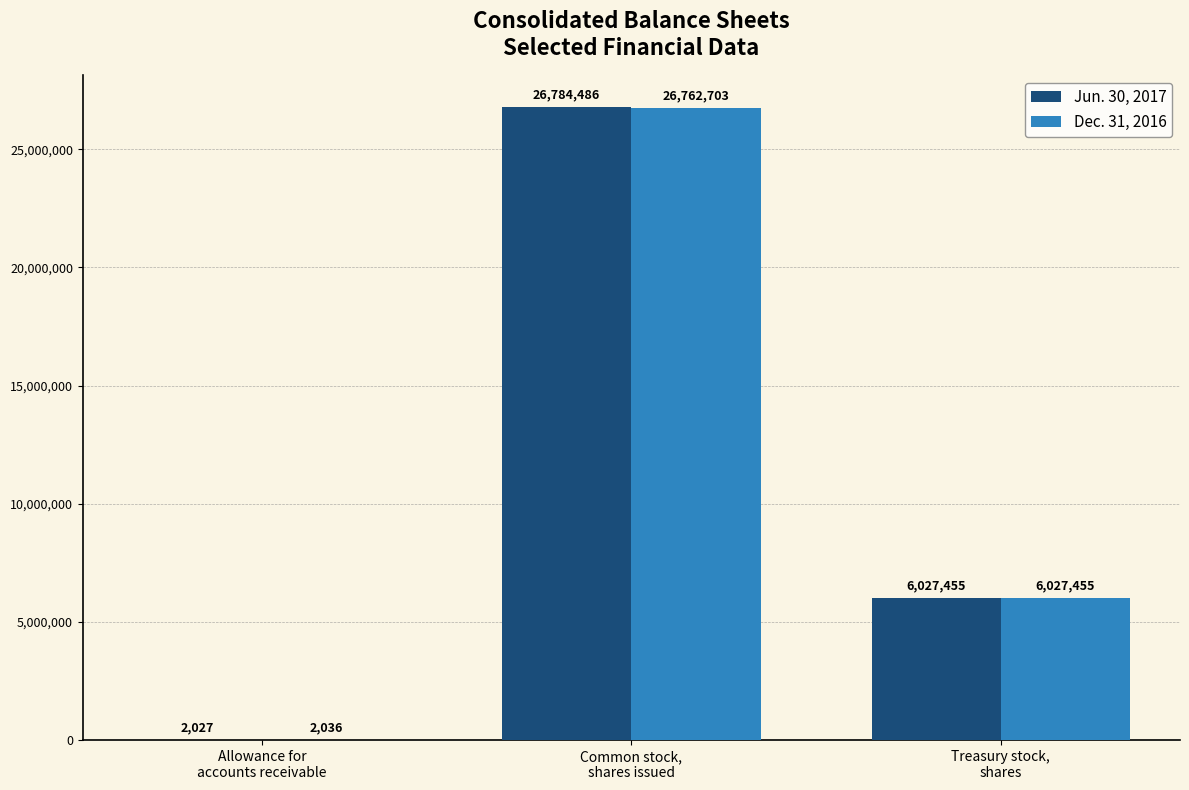

What is the greatest value displayed?

26784486